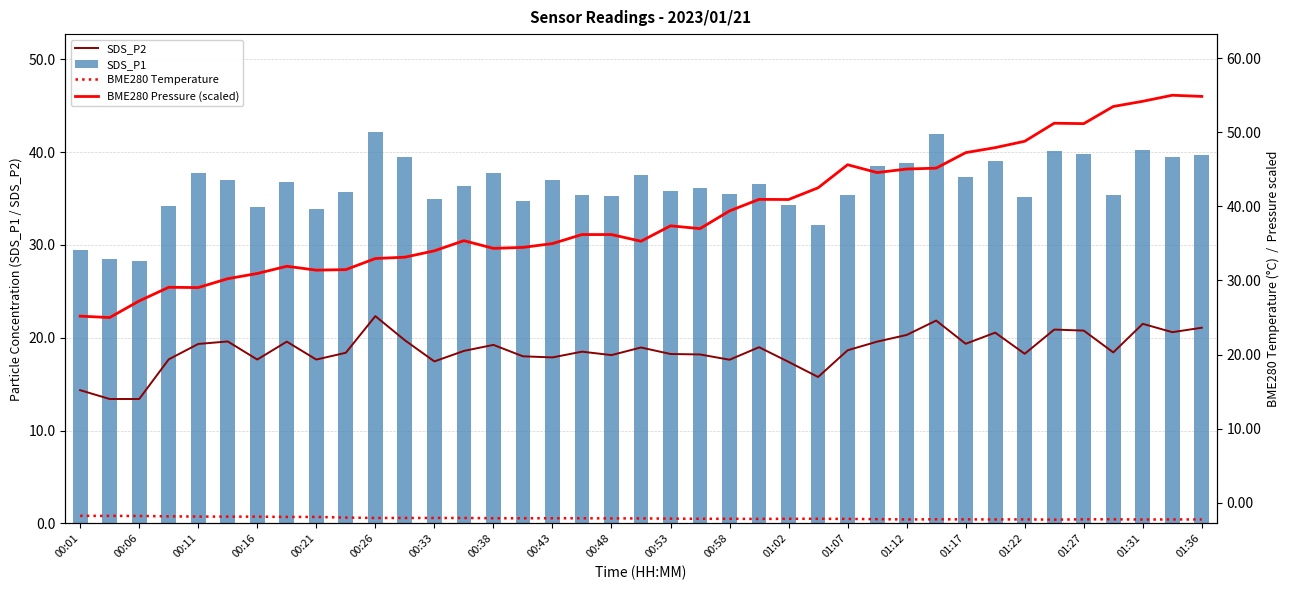

True or false: SDS_P1 has a value of 37.8 at 00:38.

True